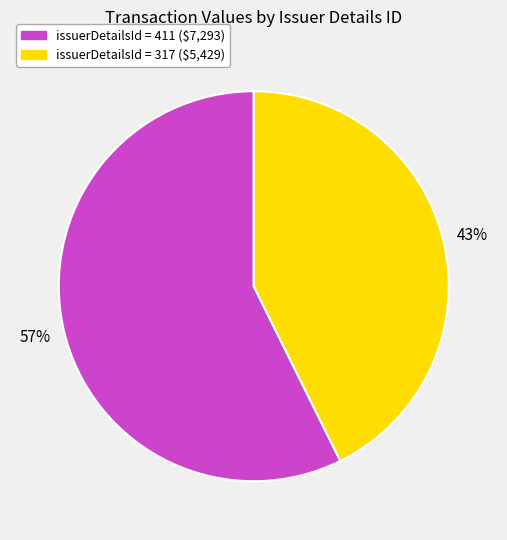

What is the smallest slice in the pie chart?

issuerDetailsId = 317 ($5,429)